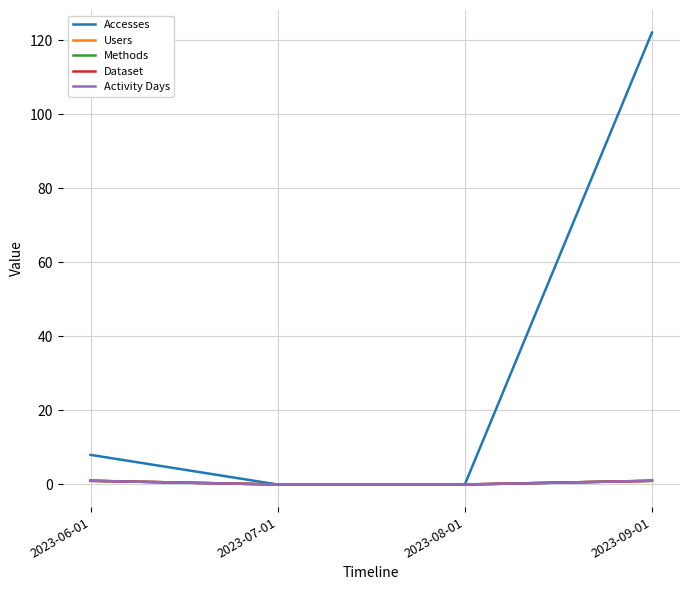

True or false: Accesses has a value of 0 at 2023-07-01.

True